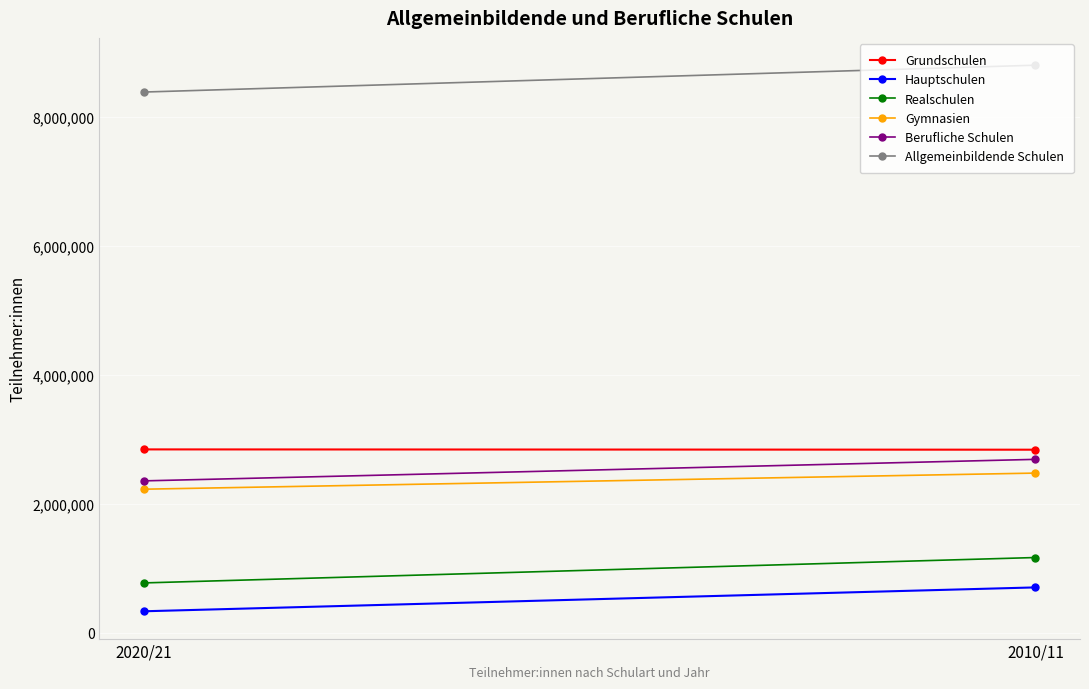

Reading left to right, extract all data points from this chart.

Grundschulen: 2020/21=2842302	2010/11=2837737
Hauptschulen: 2020/21=333456	2010/11=703525
Realschulen: 2020/21=773034	2010/11=1166509
Gymnasien: 2020/21=2225544	2010/11=2475174
Berufliche Schulen: 2020/21=2354580	2010/11=2687974
Allgemeinbildende Schulen: 2020/21=8380767	2010/11=8796894